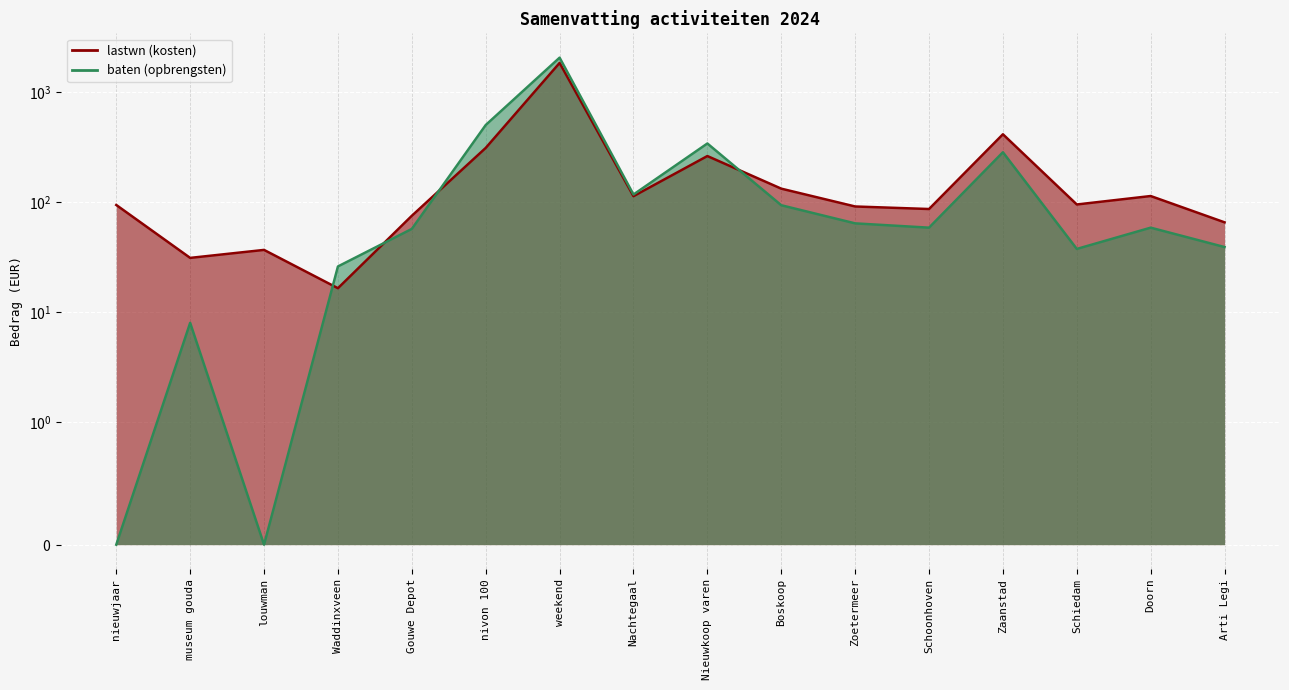

How many categories are shown in the chart?

16